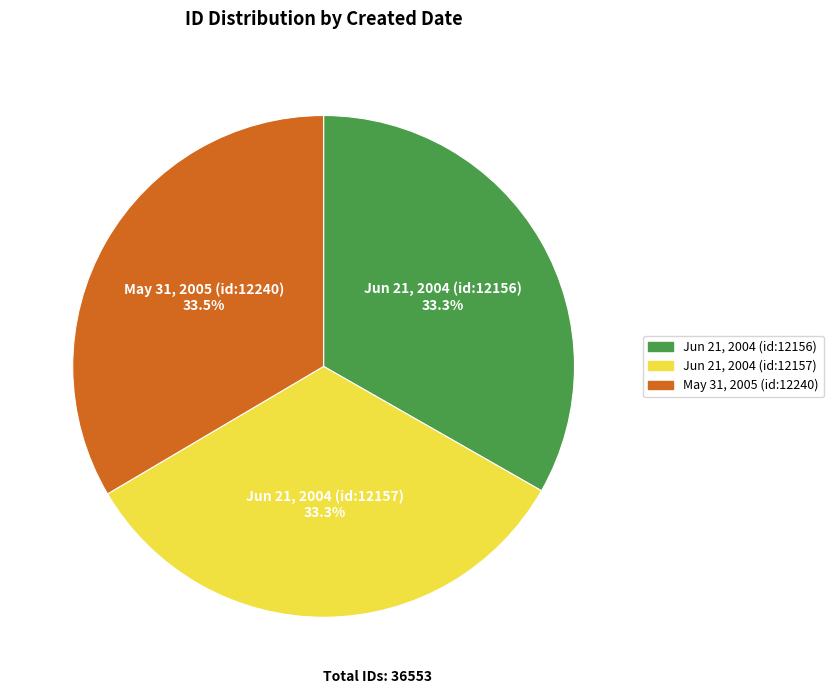

Is there a majority slice in this chart?

No